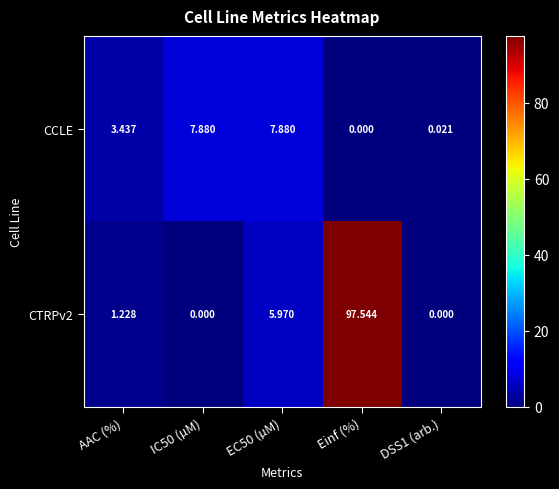

At which category is the sum across all series the highest?

Einf (%)